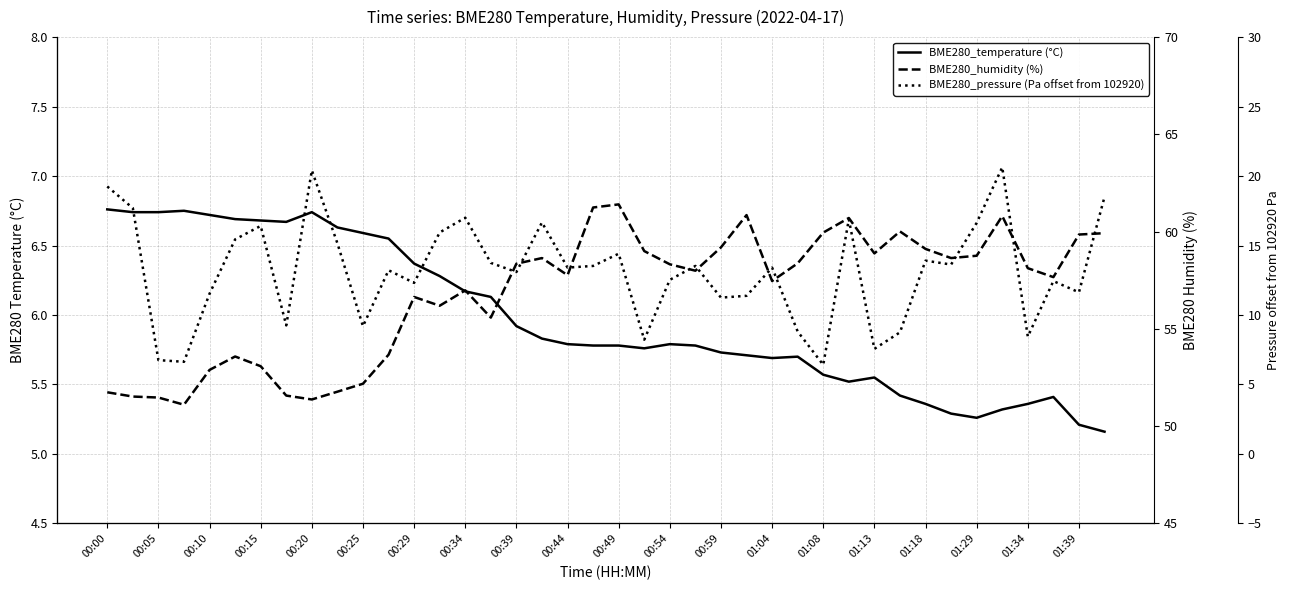

Reading left to right, list all the values displayed in this chart.

BME280_temperature (°C): 6.8	6.7	6.7	6.8	6.7	6.7	6.7	6.7	6.7	6.6	6.6	6.5	6.4	6.3	6.2	6.1	5.9	5.8	5.8	5.8	5.8	5.8	5.8	5.8	5.7	5.7	5.7	5.7	5.6	5.5	5.5	5.4	5.4	5.3	5.3	5.3	5.4	5.4	5.2	5.2
BME280_humidity (%): 51.7	51.5	51.5	51.1	52.9	53.6	53.1	51.6	51.4	51.8	52.2	53.7	56.6	56.2	57.0	55.6	58.4	58.6	57.8	61.2	61.4	59.0	58.3	58.0	59.2	60.9	57.5	58.4	60.0	60.7	58.9	60.0	59.1	58.6	58.8	60.8	58.1	57.7	59.9	59.9
BME280_pressure (Pa offset from 102920): 19.2	17.7	6.8	6.6	11.5	15.4	16.4	9.2	20.4	15.2	9.2	13.2	12.3	15.9	17.0	13.8	13.1	16.7	13.4	13.5	14.4	8.2	12.5	13.5	11.2	11.4	13.4	8.8	6.4	16.9	7.6	8.8	13.9	13.6	16.6	20.6	8.4	12.4	11.6	18.5